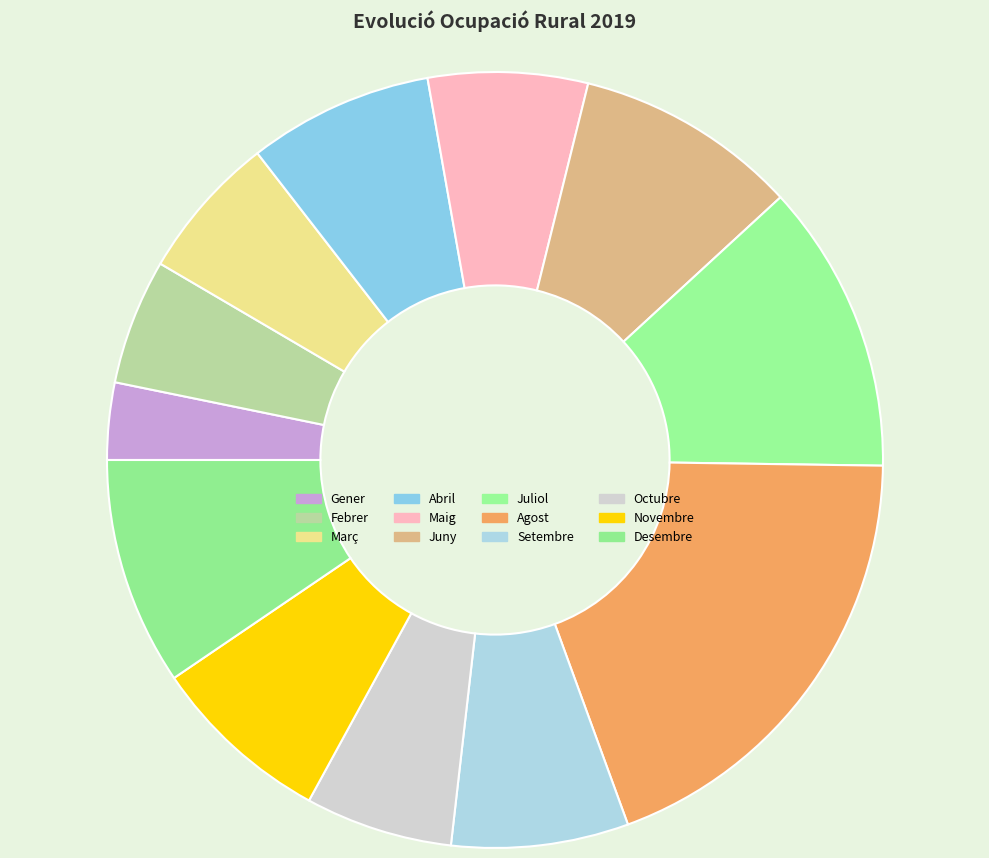

Which has a higher value, Octubre or Juliol?

Juliol